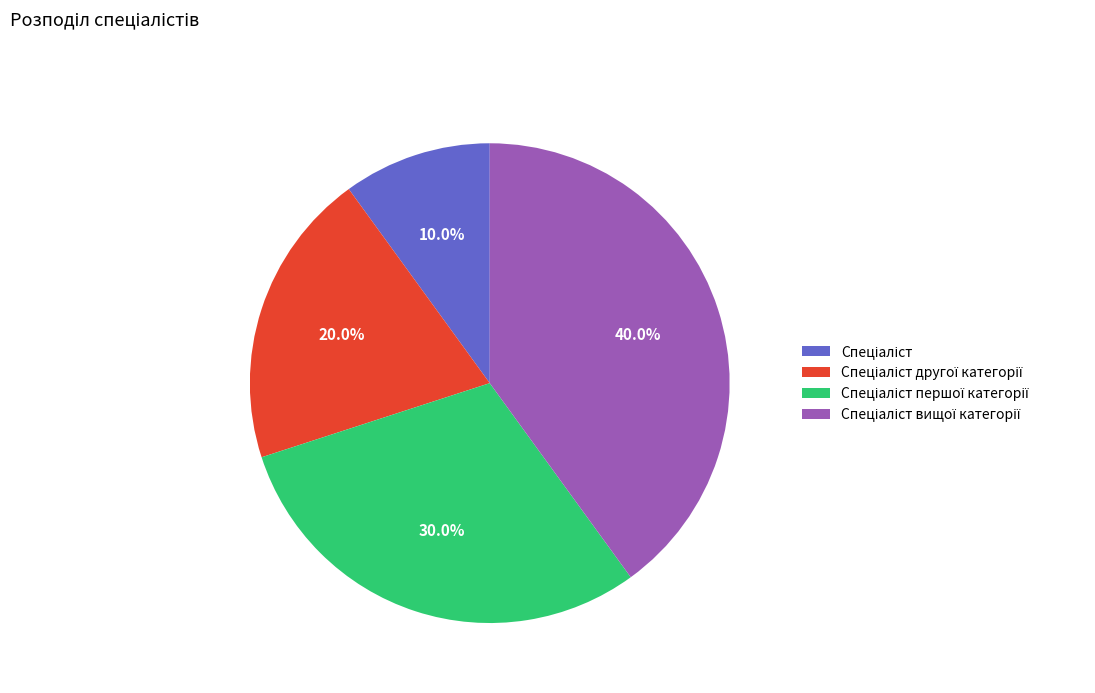

Is there any slice that represents more than half of the pie?

No